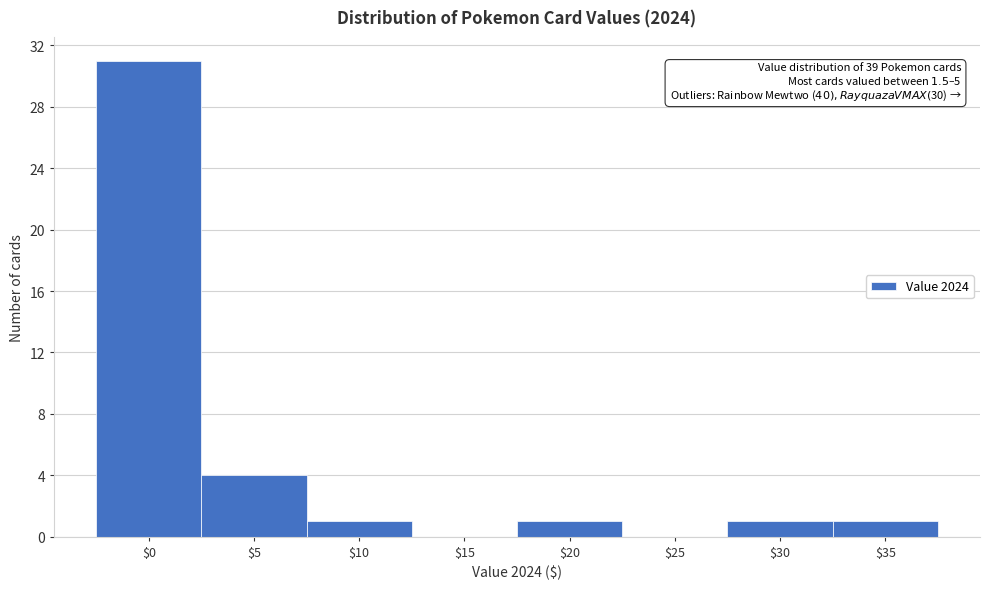

What is the sum of all values?

39